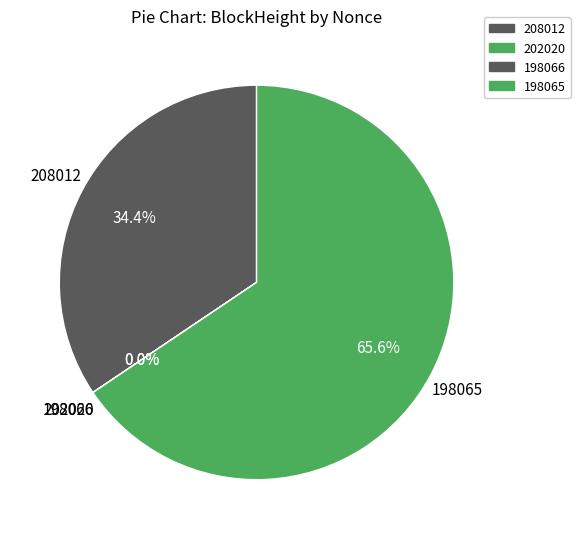

Rank the categories by value from lowest to highest.

198066, 202020, 208012, 198065